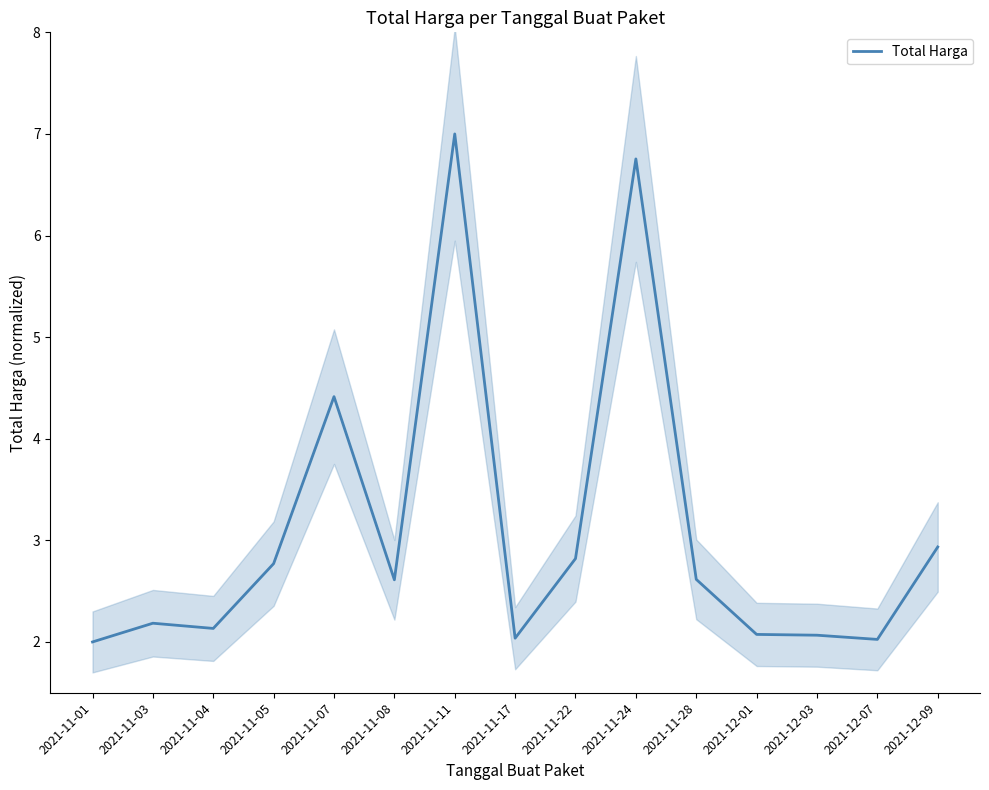

Is it true that the value at 2021-11-01 is 2.7?

False